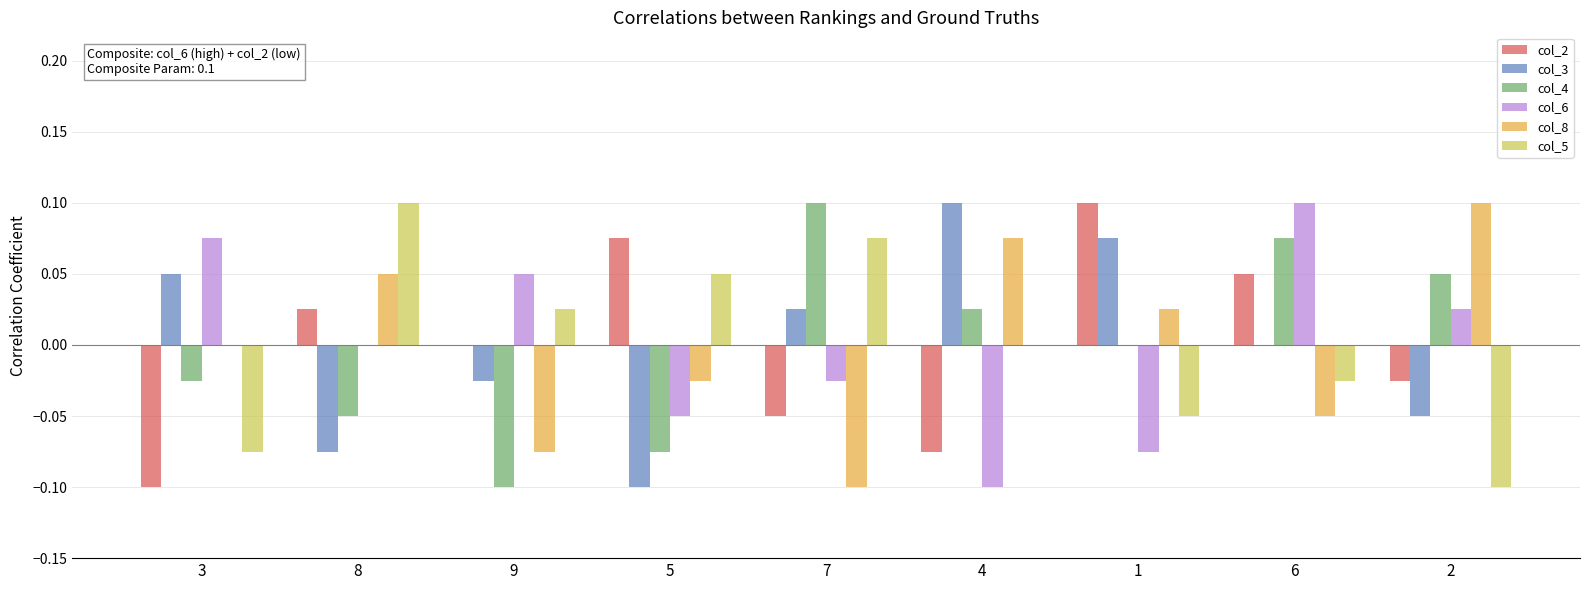

Is the value of col_5 at 8 greater than the value of col_2 at 7?

Yes